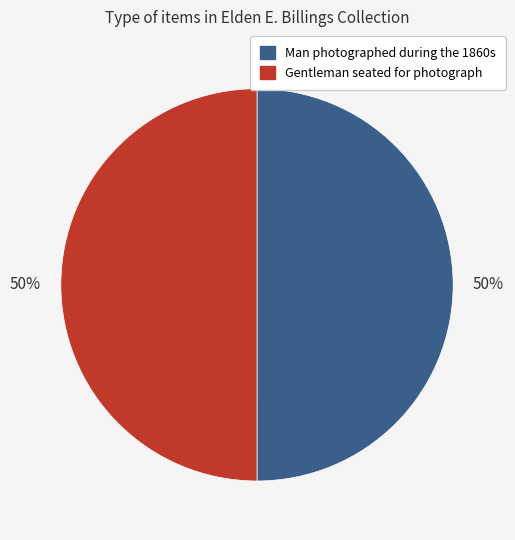

To the nearest percent, what is the combined percentage of Gentleman seated for photograph and Man photographed during the 1860s?

100%